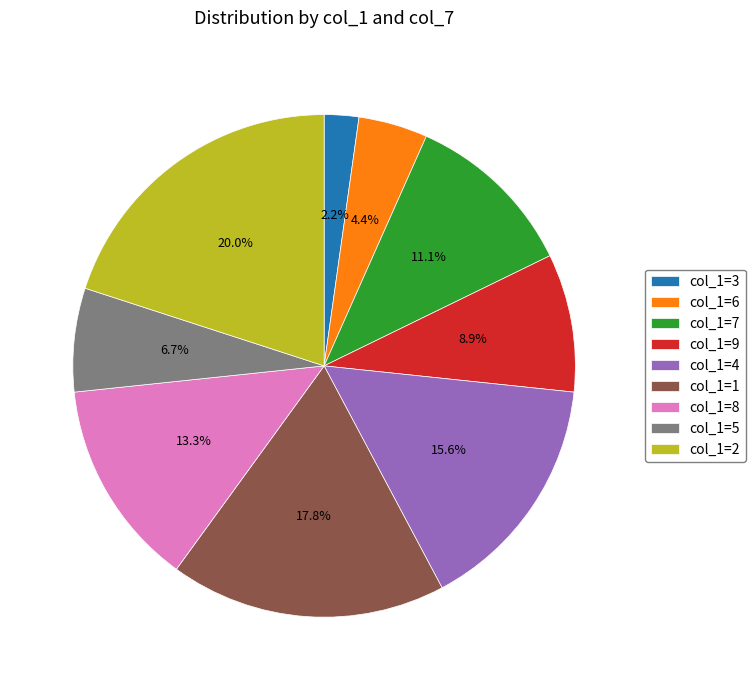

Does any single category account for the majority?

No